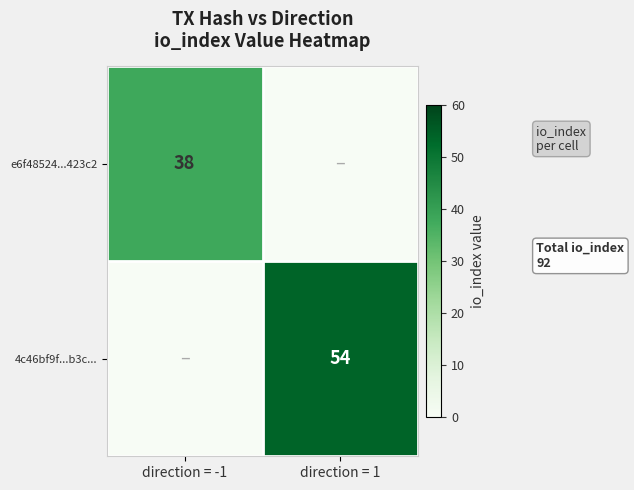

At how many categories does at least one series exceed 9?

2